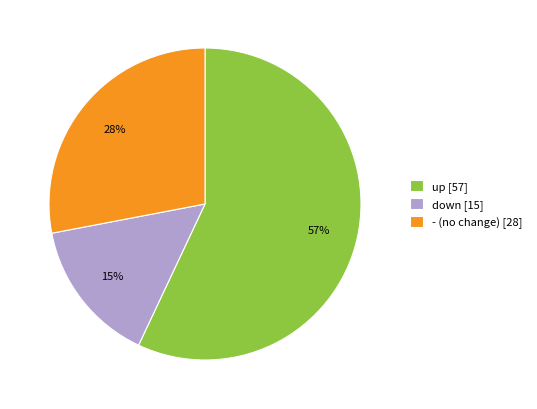

What percentage is the - slice, to the nearest percent?

28%